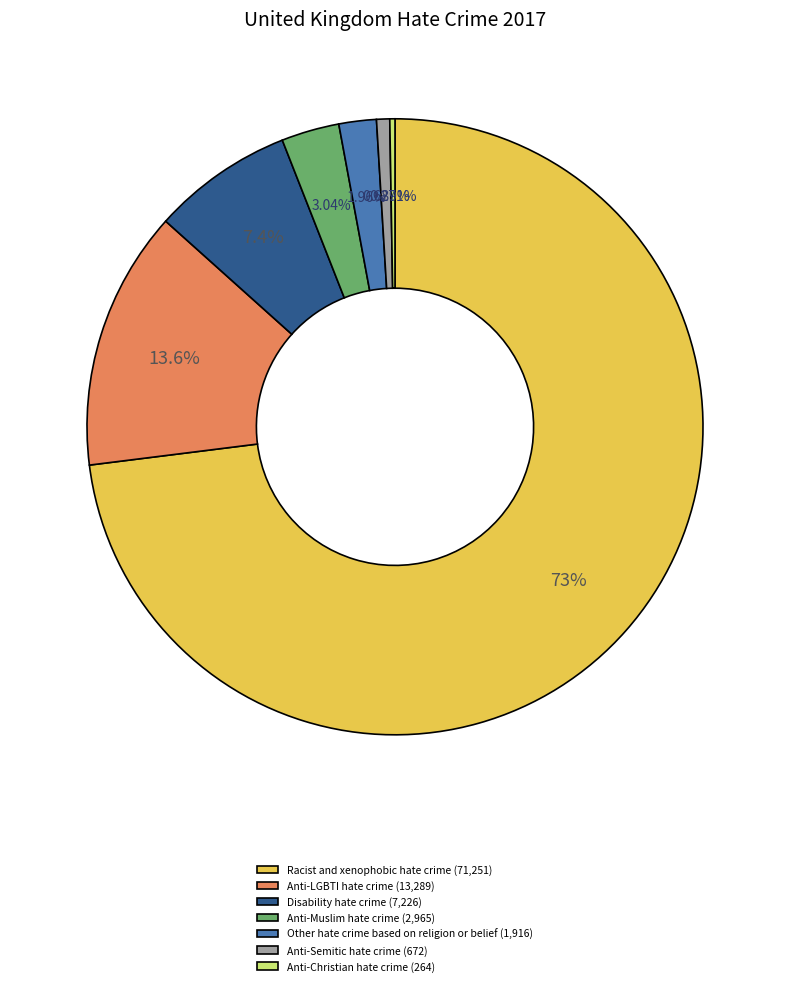

Does Anti-LGBTI hate crime (13,289) account for over 50% of the chart?

No